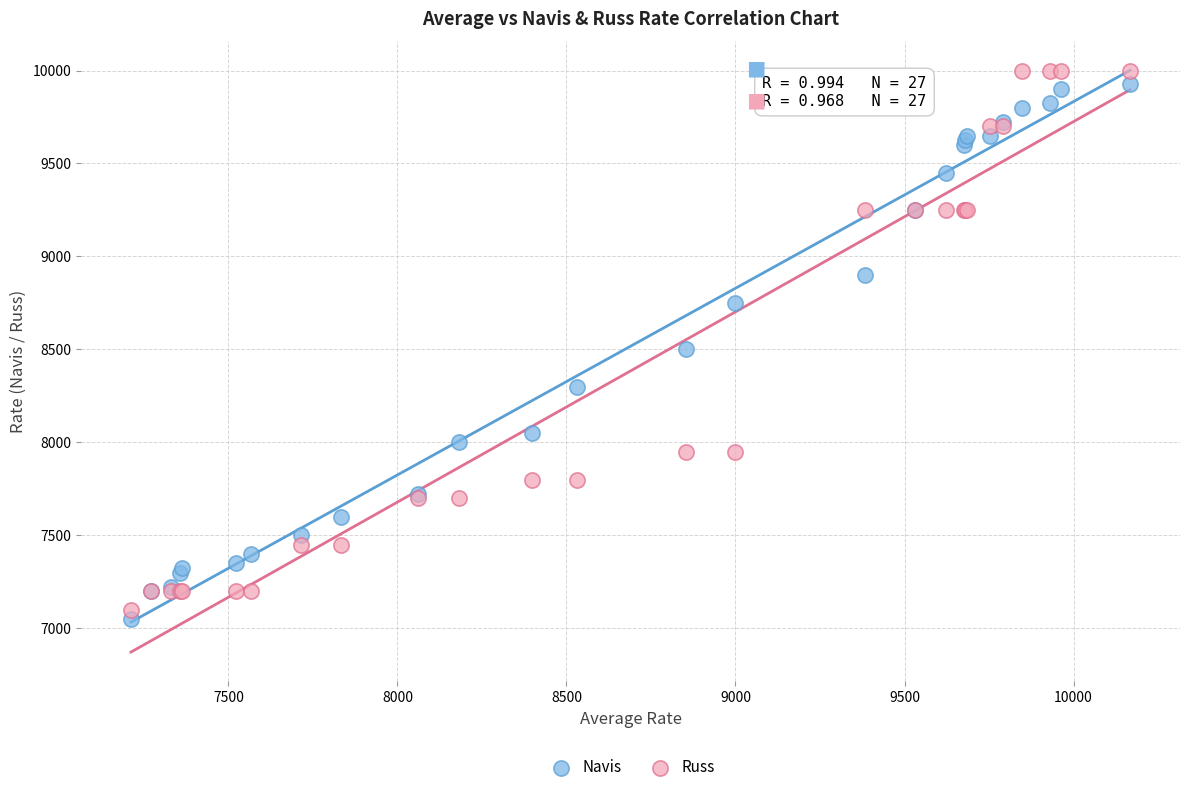

Which series has the widest spread of Y values?

Russ